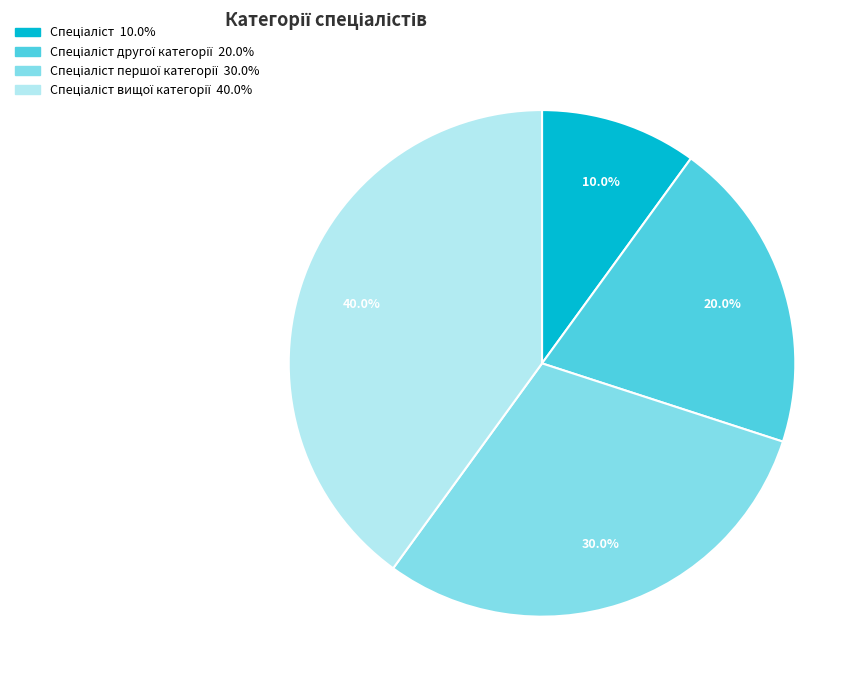

Is there a majority slice in this chart?

No